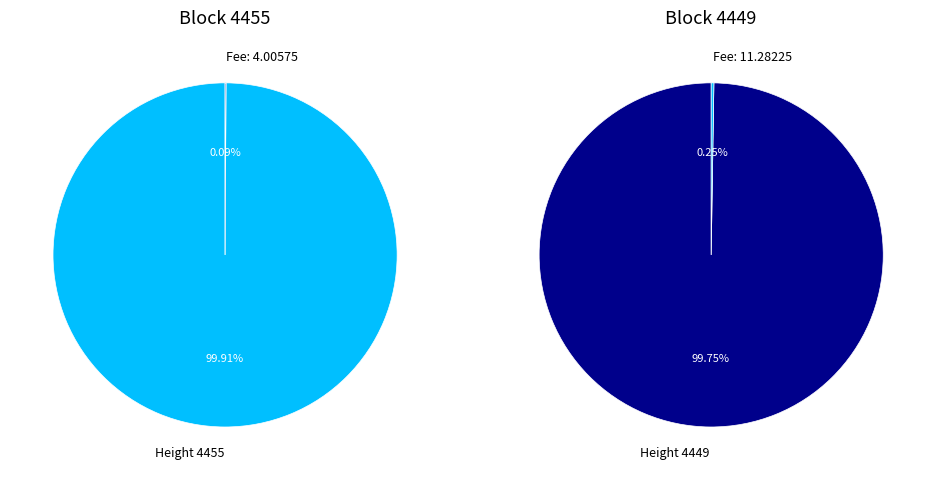

What is the change in value from 4455 to 4449?

-6